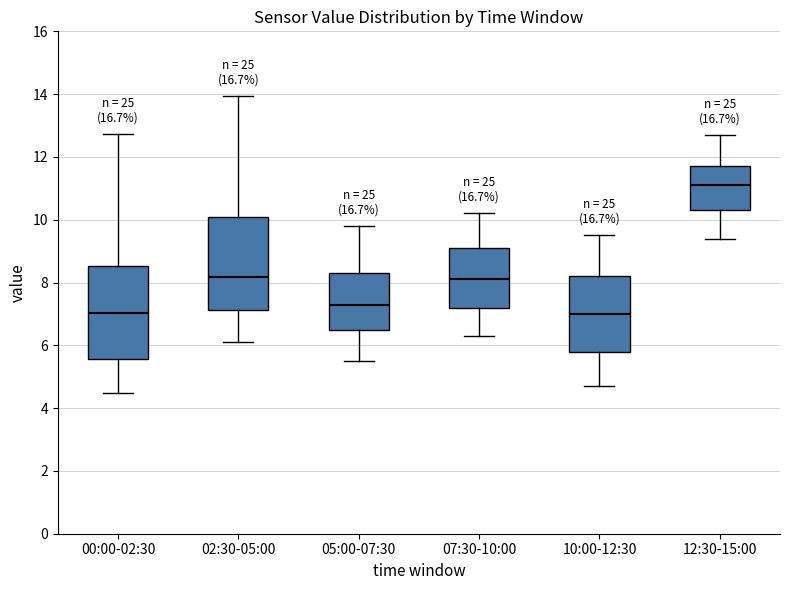

Reading left to right, transcribe this box plot: for each box, give where its median line is, the range the box spans, and where its two whiskers end, as read against the y-axis. The values are not printed on the chart, so give them approximately, as read against the axis.

00:00-02:30: median 7.0, box 5.6 to 8.6, whiskers 4.4 to 12.8
02:30-05:00: median 8.2, box 7.2 to 10.2, whiskers 6.2 to 14.0
05:00-07:30: median 7.4, box 6.6 to 8.4, whiskers 5.6 to 9.8
07:30-10:00: median 8.2, box 7.2 to 9.2, whiskers 6.4 to 10.2
10:00-12:30: median 7.0, box 5.8 to 8.2, whiskers 4.8 to 9.6
12:30-15:00: median 11.2, box 10.4 to 11.8, whiskers 9.4 to 12.8